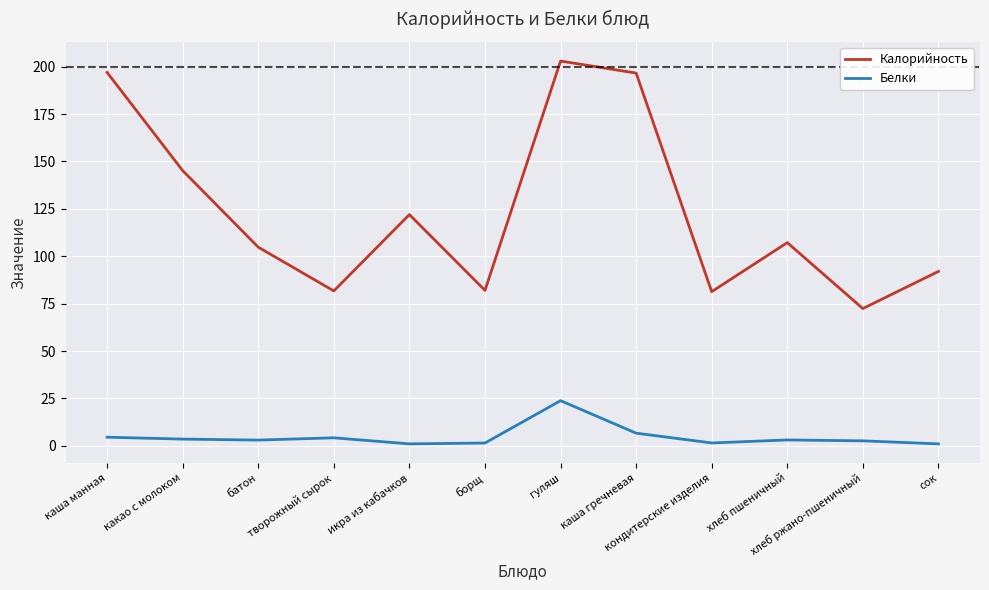

What is the difference between the maximum and minimum values in the Белки series?

22.8